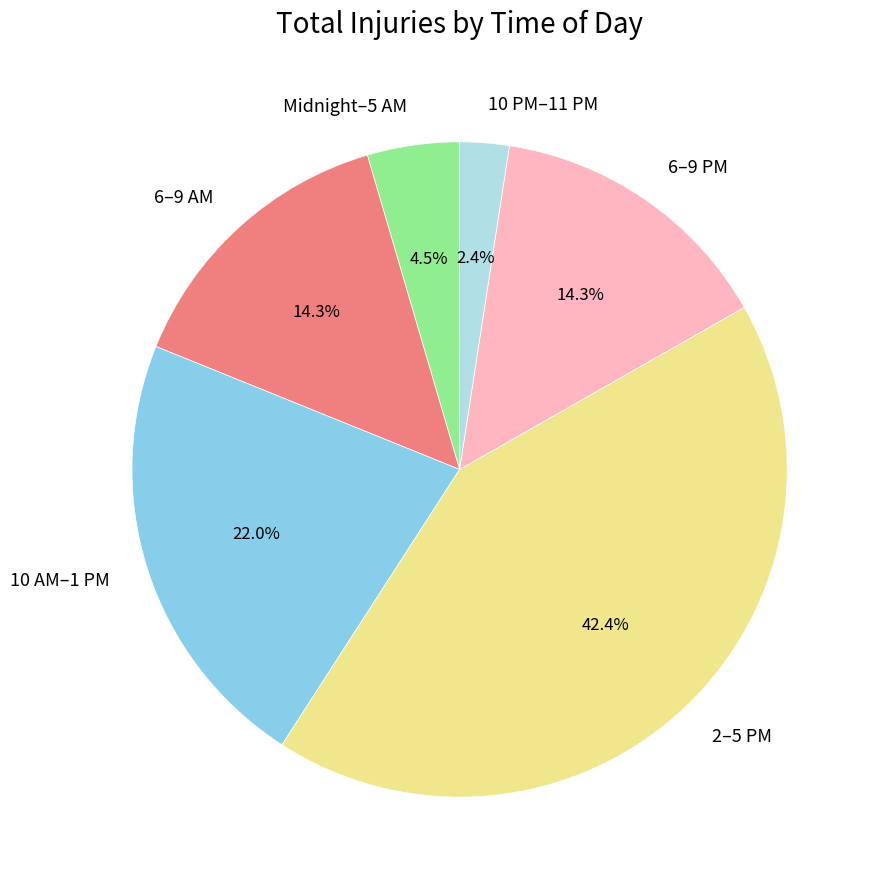

Which category has the biggest portion of the pie?

2–5 PM